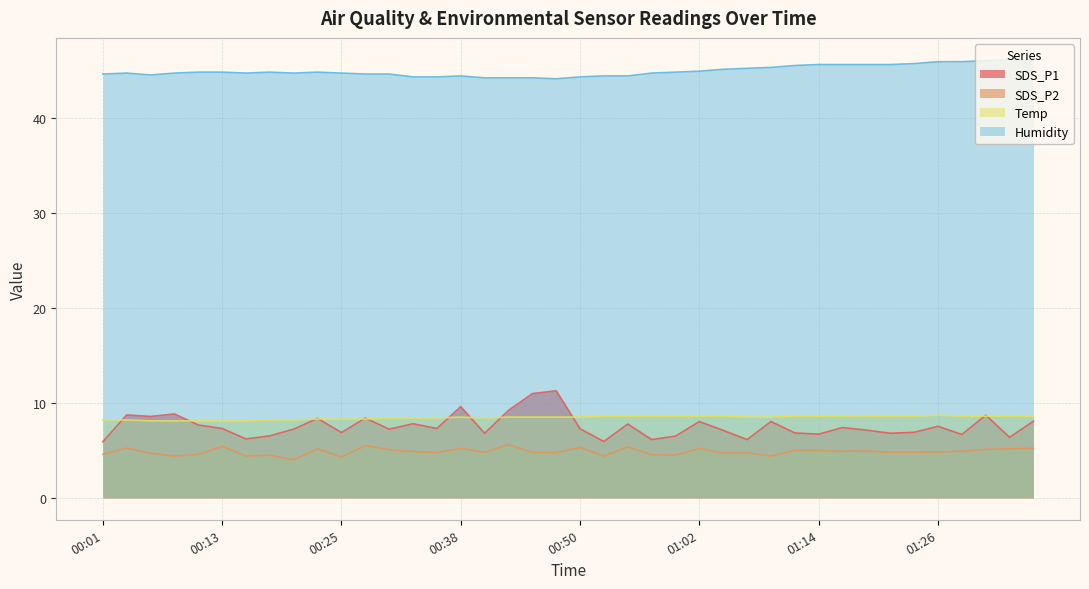

Reading left to right, list all the values displayed in this chart.

Temp: 00:01=8.2	00:03=8.2	00:05=8.1	00:08=8.1	00:10=8.1	00:13=8.1	00:15=8.1	00:18=8.2	00:21=8.2	00:23=8.3	00:25=8.3	00:28=8.3	00:30=8.4	00:33=8.4	00:35=8.4	00:38=8.5	00:40=8.4	00:43=8.5	00:45=8.5	00:47=8.5	00:50=8.5	00:52=8.6	00:55=8.6	00:57=8.6	01:00=8.6	01:02=8.6	01:04=8.6	01:07=8.5	01:09=8.5	01:12=8.6	01:14=8.6	01:17=8.6	01:19=8.6	01:21=8.6	01:24=8.6	01:26=8.7	01:29=8.6	01:31=8.6	01:34=8.6	01:36=8.6
Humidity: 00:01=44.6	00:03=44.7	00:05=44.5	00:08=44.7	00:10=44.8	00:13=44.8	00:15=44.7	00:18=44.8	00:21=44.7	00:23=44.8	00:25=44.7	00:28=44.6	00:30=44.6	00:33=44.3	00:35=44.3	00:38=44.4	00:40=44.2	00:43=44.2	00:45=44.2	00:47=44.1	00:50=44.3	00:52=44.4	00:55=44.4	00:57=44.7	01:00=44.8	01:02=44.9	01:04=45.1	01:07=45.2	01:09=45.3	01:12=45.5	01:14=45.6	01:17=45.6	01:19=45.6	01:21=45.6	01:24=45.7	01:26=45.9	01:29=45.9	01:31=46.0	01:34=46.1	01:36=46.1
SDS_P1: 00:01=5.9	00:03=8.7	00:05=8.6	00:08=8.8	00:10=7.7	00:13=7.3	00:15=6.2	00:18=6.5	00:21=7.2	00:23=8.4	00:25=6.9	00:28=8.4	00:30=7.2	00:33=7.8	00:35=7.3	00:38=9.6	00:40=6.8	00:43=9.2	00:45=11.0	00:47=11.3	00:50=7.3	00:52=5.9	00:55=7.8	00:57=6.1	01:00=6.5	01:02=8.0	01:04=7.1	01:07=6.1	01:09=8.0	01:12=6.8	01:14=6.7	01:17=7.4	01:19=7.1	01:21=6.8	01:24=6.9	01:26=7.5	01:29=6.7	01:31=8.7	01:34=6.4	01:36=8.1
SDS_P2: 00:01=4.6	00:03=5.2	00:05=4.7	00:08=4.4	00:10=4.6	00:13=5.4	00:15=4.4	00:18=4.5	00:21=4.0	00:23=5.2	00:25=4.3	00:28=5.5	00:30=5.1	00:33=4.9	00:35=4.8	00:38=5.2	00:40=4.8	00:43=5.6	00:45=4.8	00:47=4.8	00:50=5.3	00:52=4.4	00:55=5.4	00:57=4.5	01:00=4.5	01:02=5.2	01:04=4.7	01:07=4.7	01:09=4.4	01:12=5.0	01:14=5.0	01:17=4.9	01:19=4.9	01:21=4.8	01:24=4.8	01:26=4.8	01:29=4.9	01:31=5.1	01:34=5.2	01:36=5.2